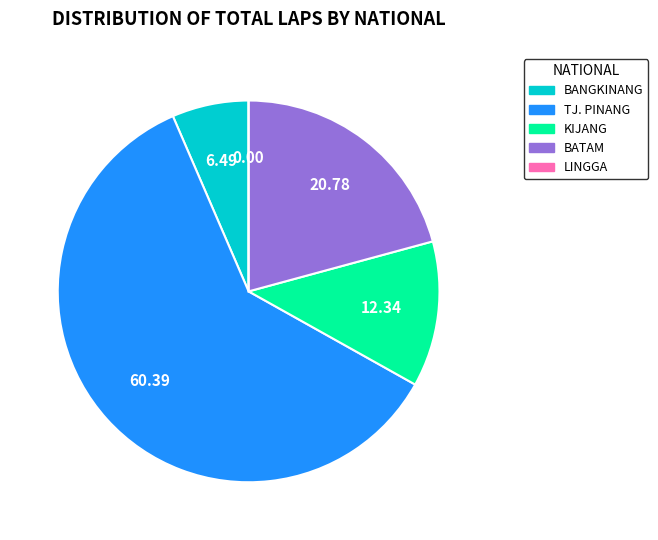

Between KIJANG and BANGKINANG, which is larger?

KIJANG